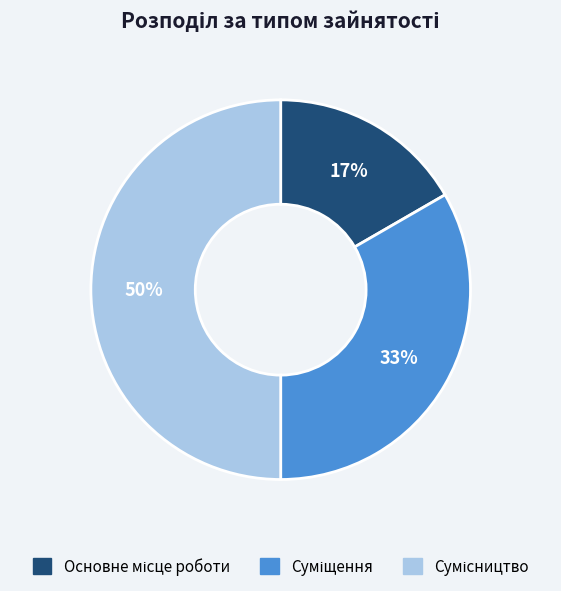

To the nearest percent, what is the average slice percentage?

33%